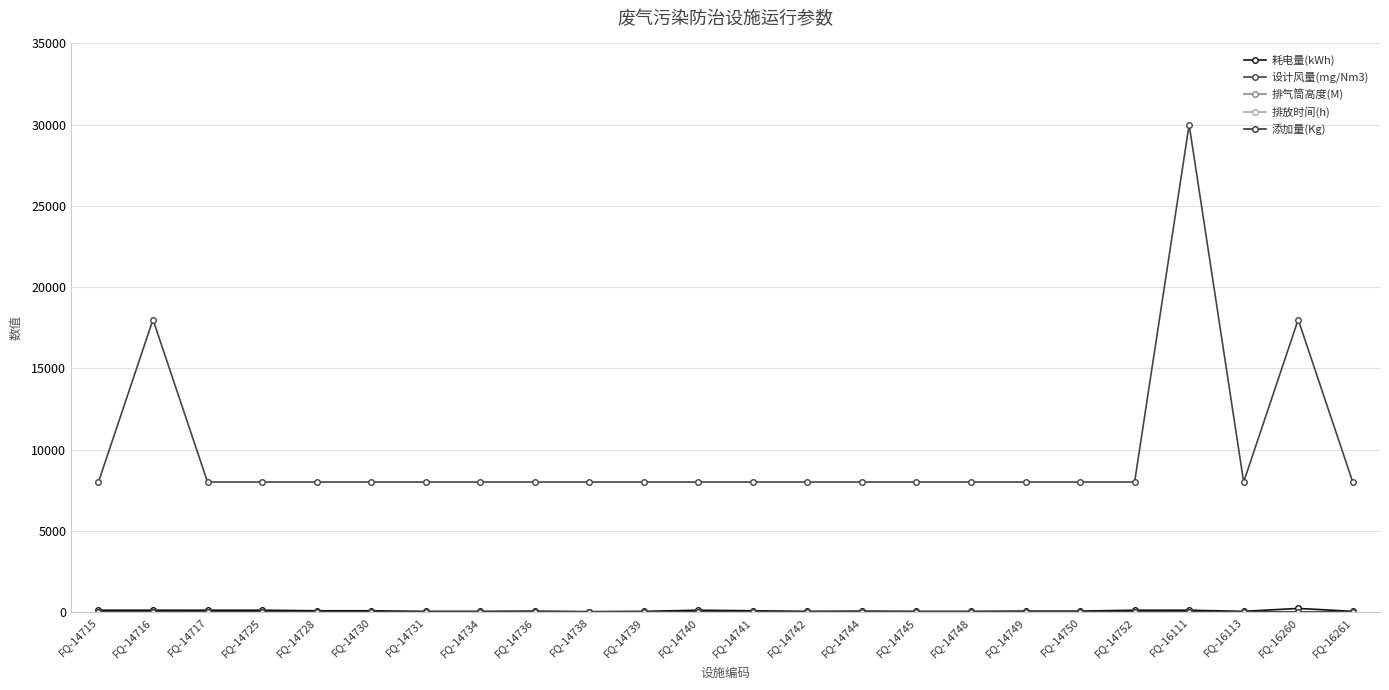

True or false: 排气筒高度(M) and 添加量(Kg) cross at least once.

False